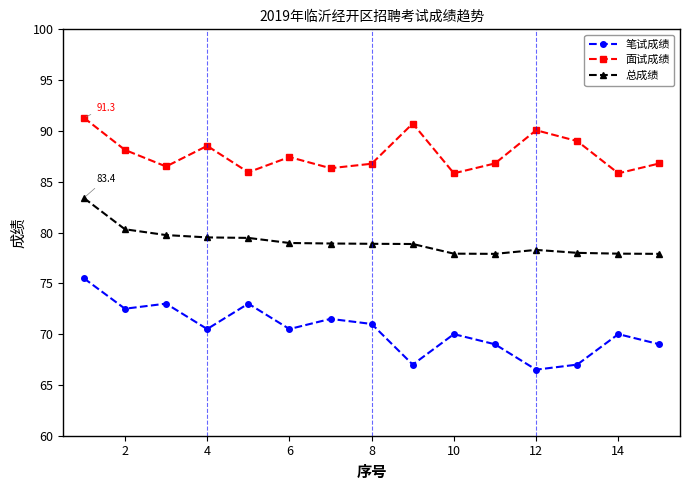

True or false: 笔试成绩 and 面试成绩 intersect in this chart.

False